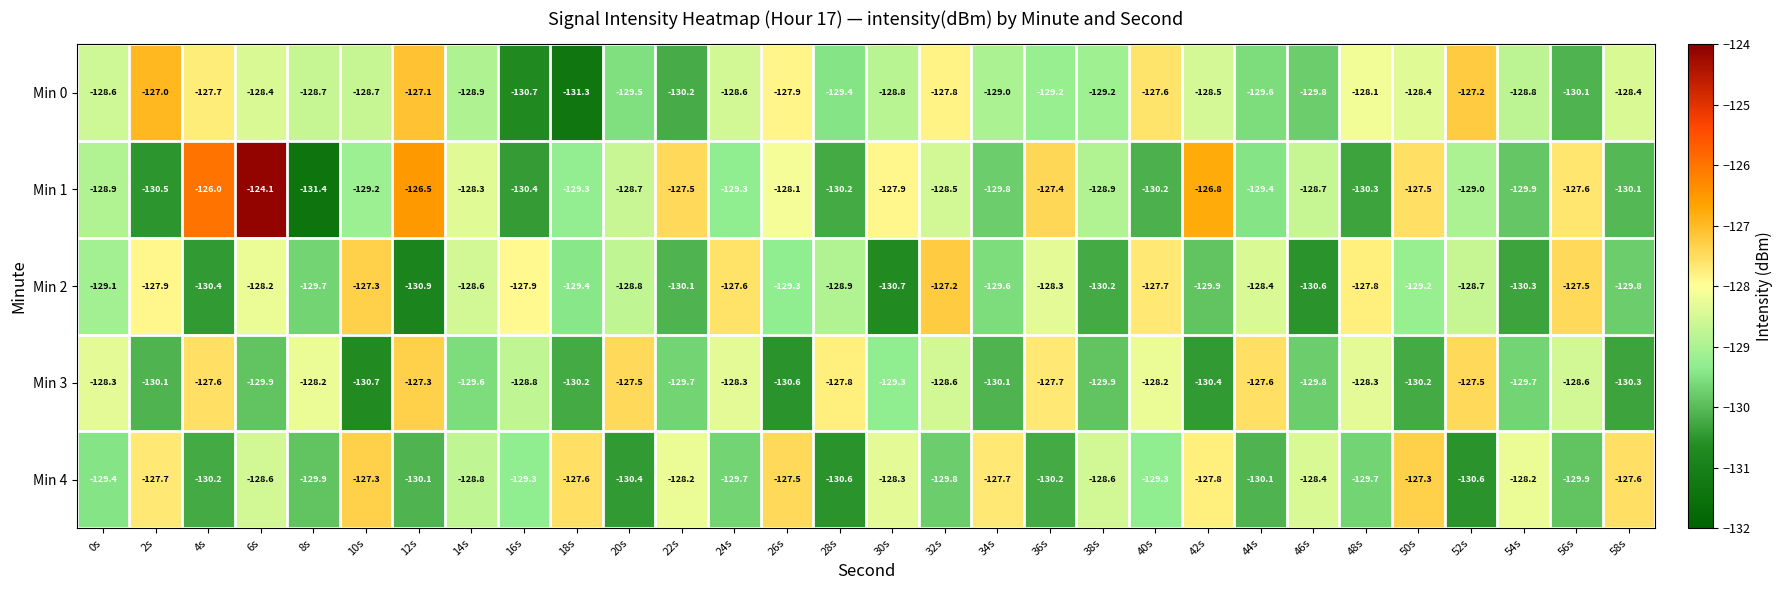

What is the difference between the highest and lowest values at 50s?

2.9